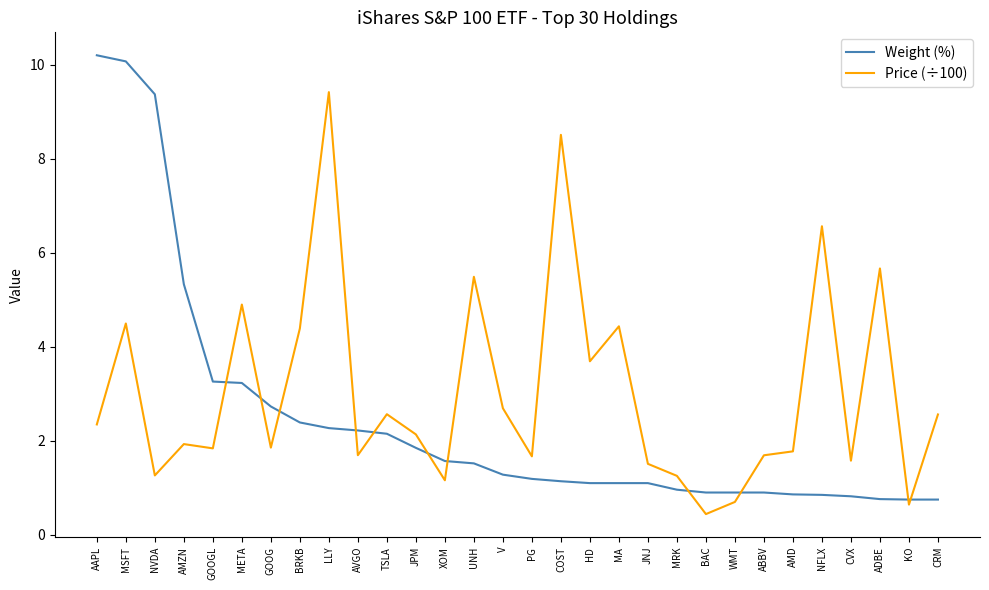

Which series has the widest spread of values?

Weight (%)